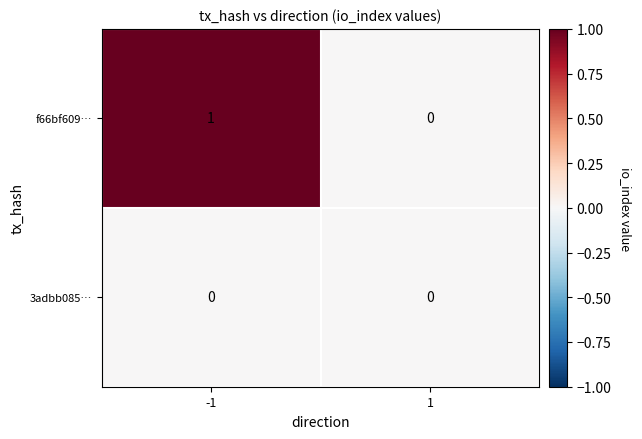

Is the value of f66bf609… at -1 greater than the value of 3adbb085… at 1?

Yes